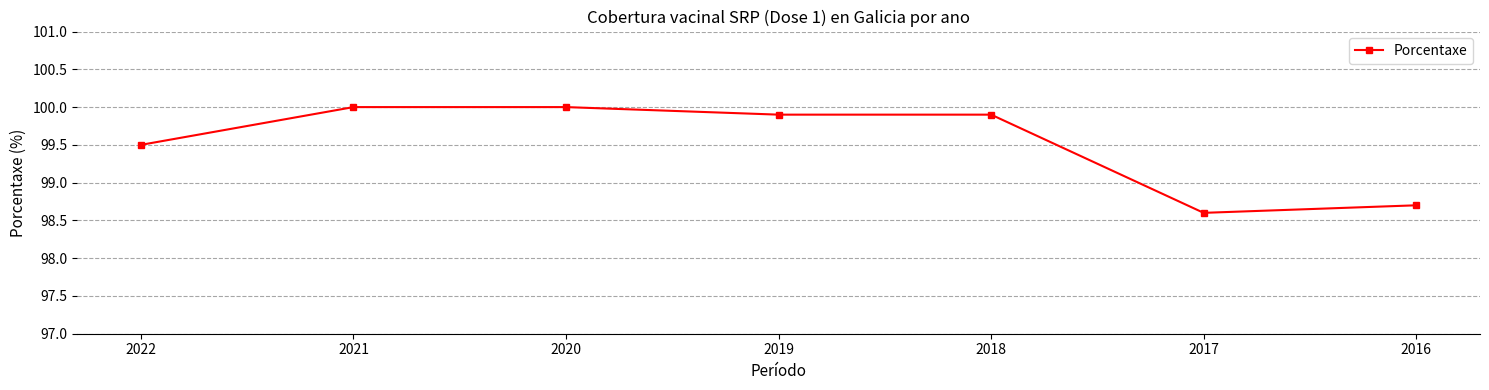

What is the ratio of the value at 2016 to the value at 2017?

1.0